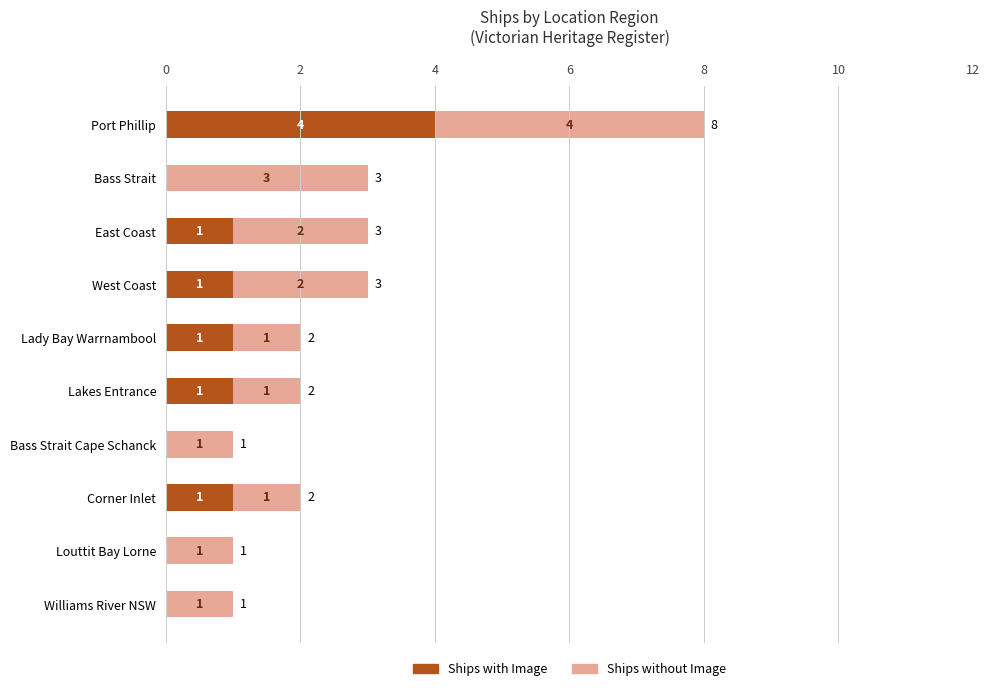

How many categories are shown in the chart?

10